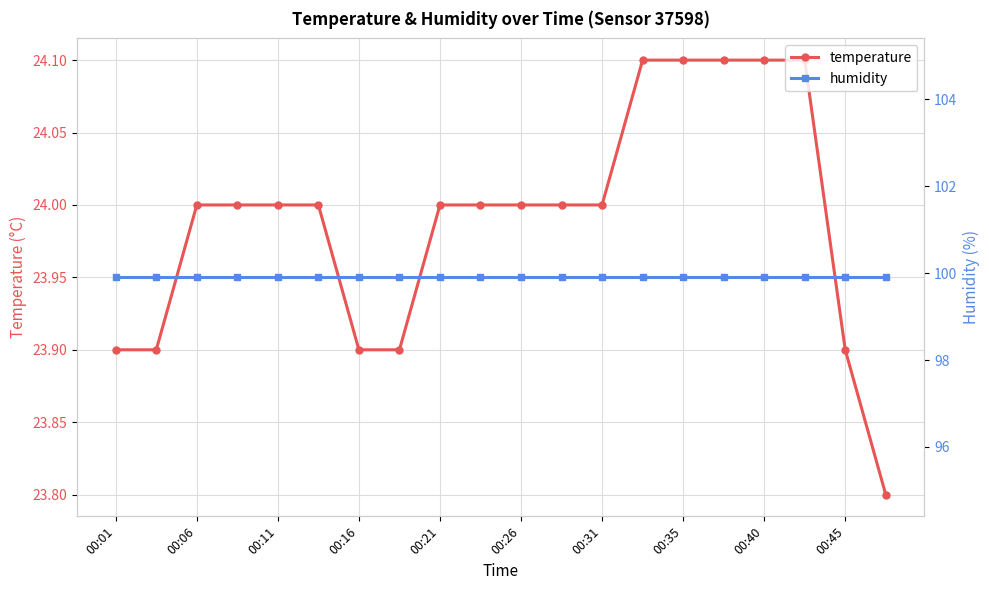

True or false: humidity has more than 2 points higher than both neighbors.

False